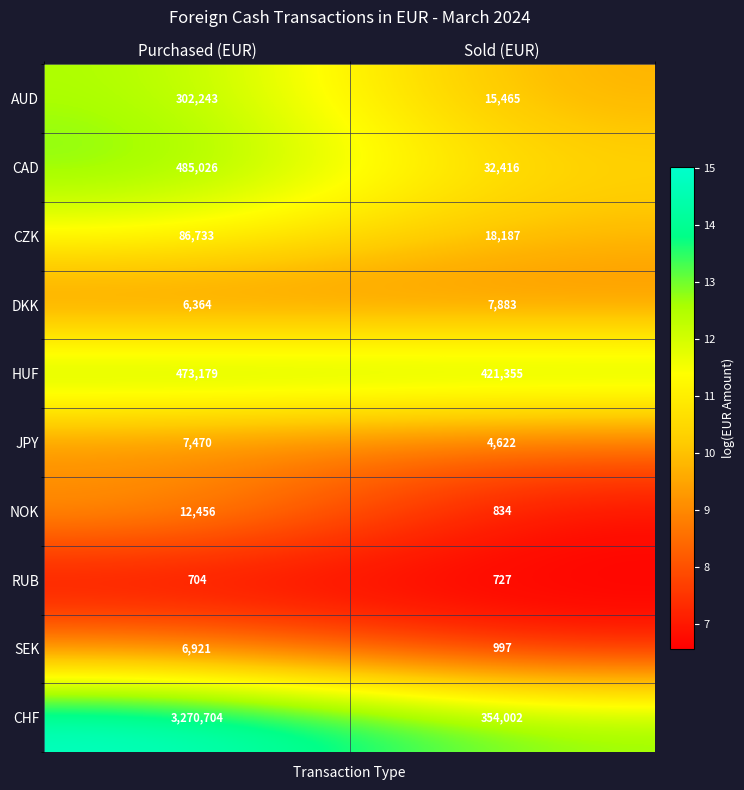

At which label is RUB closest to 715?

Purchased (EUR)